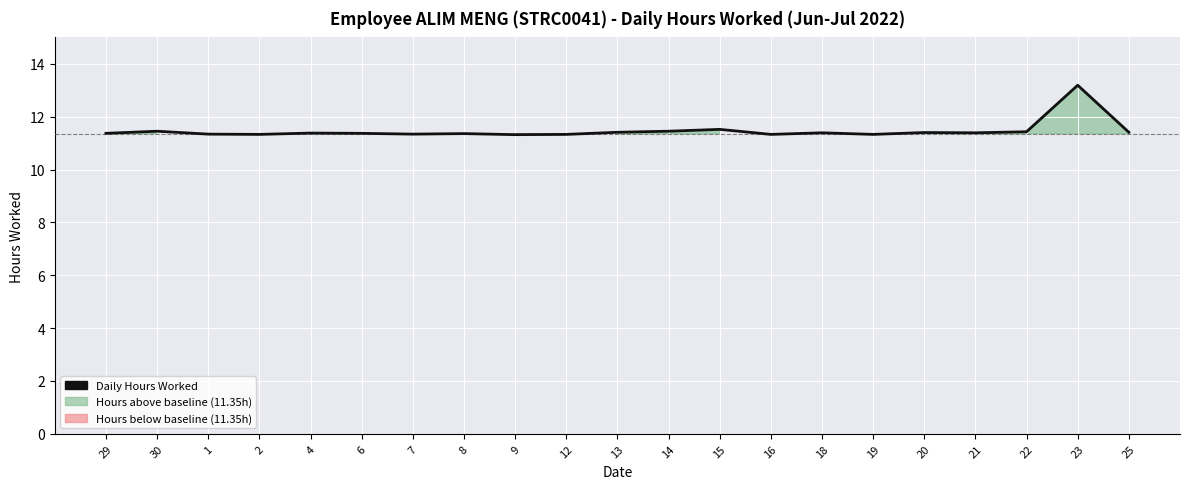

What is the difference between the maximum and minimum values?

1.9